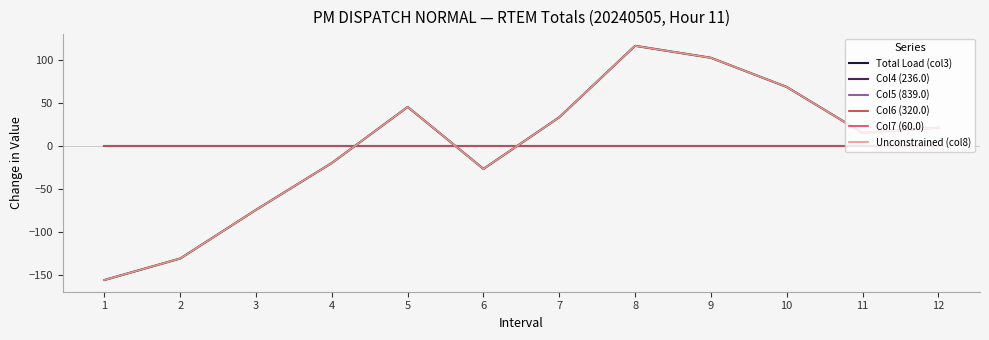

Rank the categories by Total Load (col3) value from highest to lowest.

8, 9, 10, 5, 7, 12, 11, 4, 6, 3, 2, 1